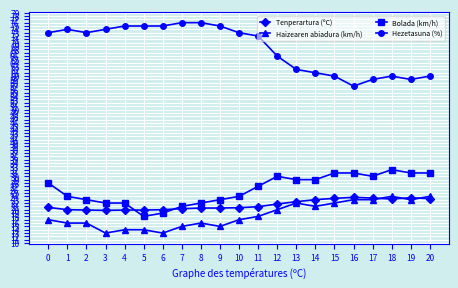

How many lines are shown in the chart?

4